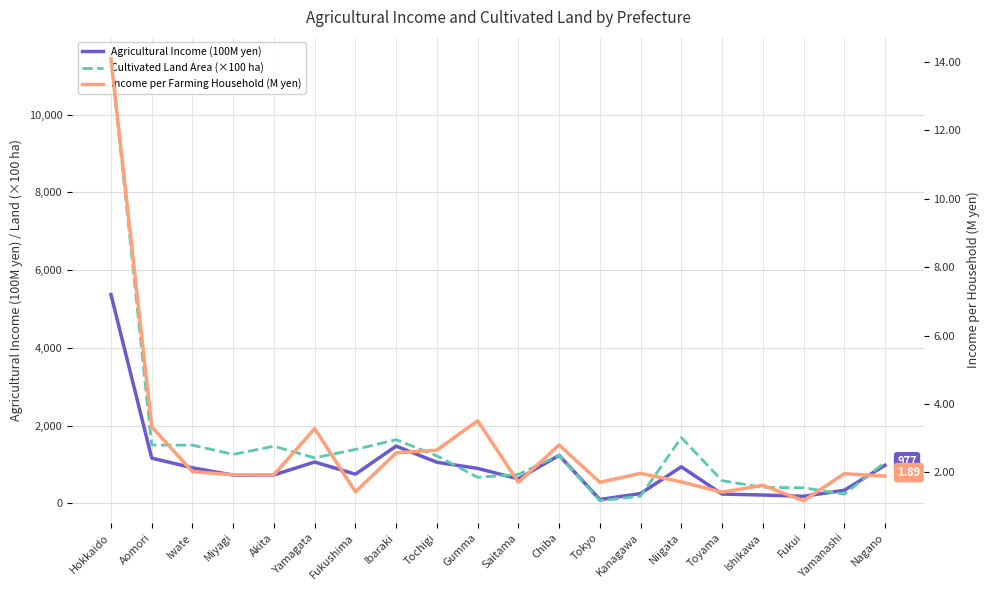

Which has a higher value, Akita or Yamagata?

Yamagata